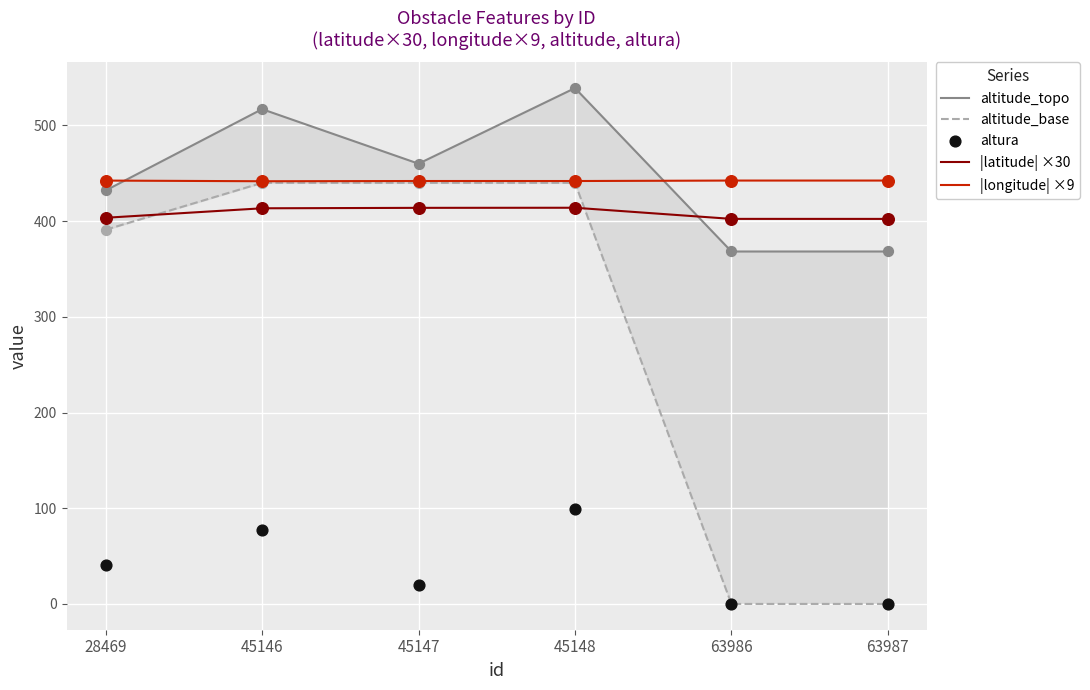

At how many categories does at least one series exceed 159?

6